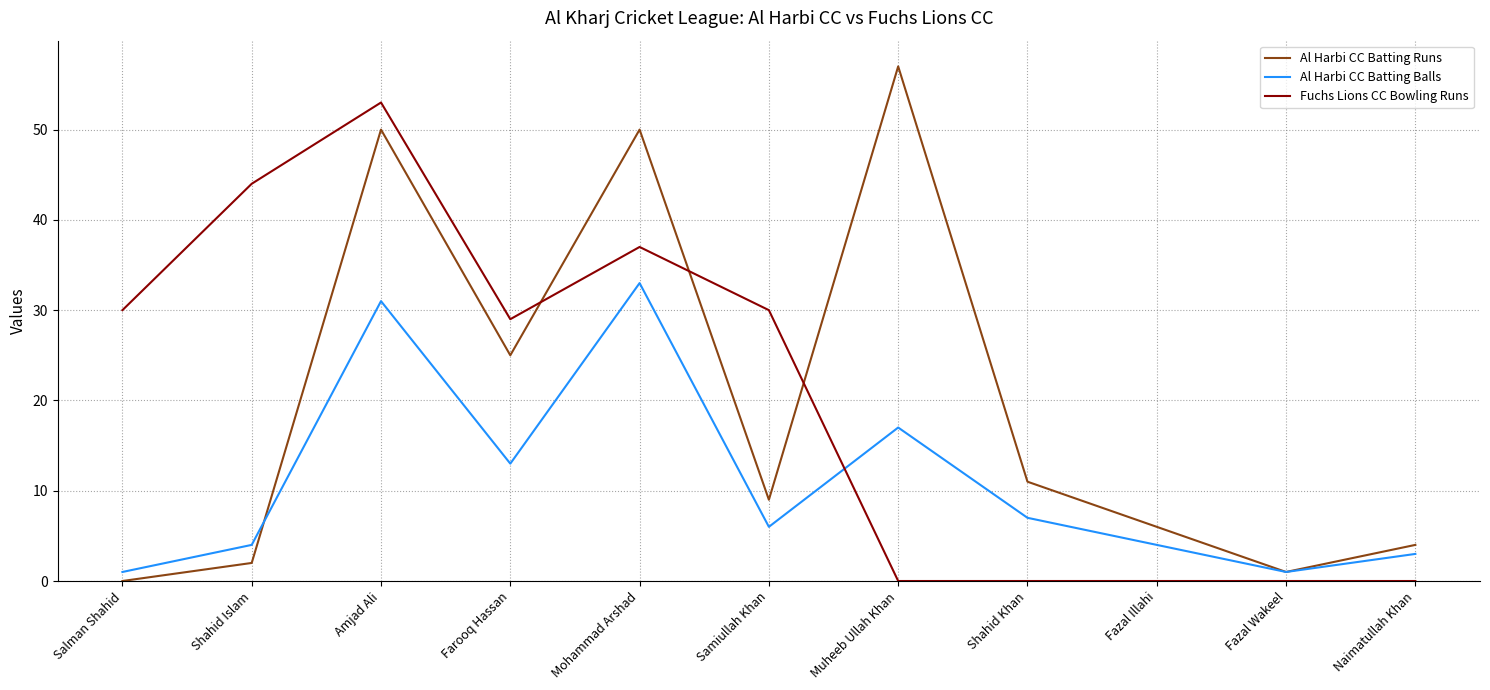

Where does the Fuchs Lions CC Bowling Runs series first go above 29?

Salman Shahid